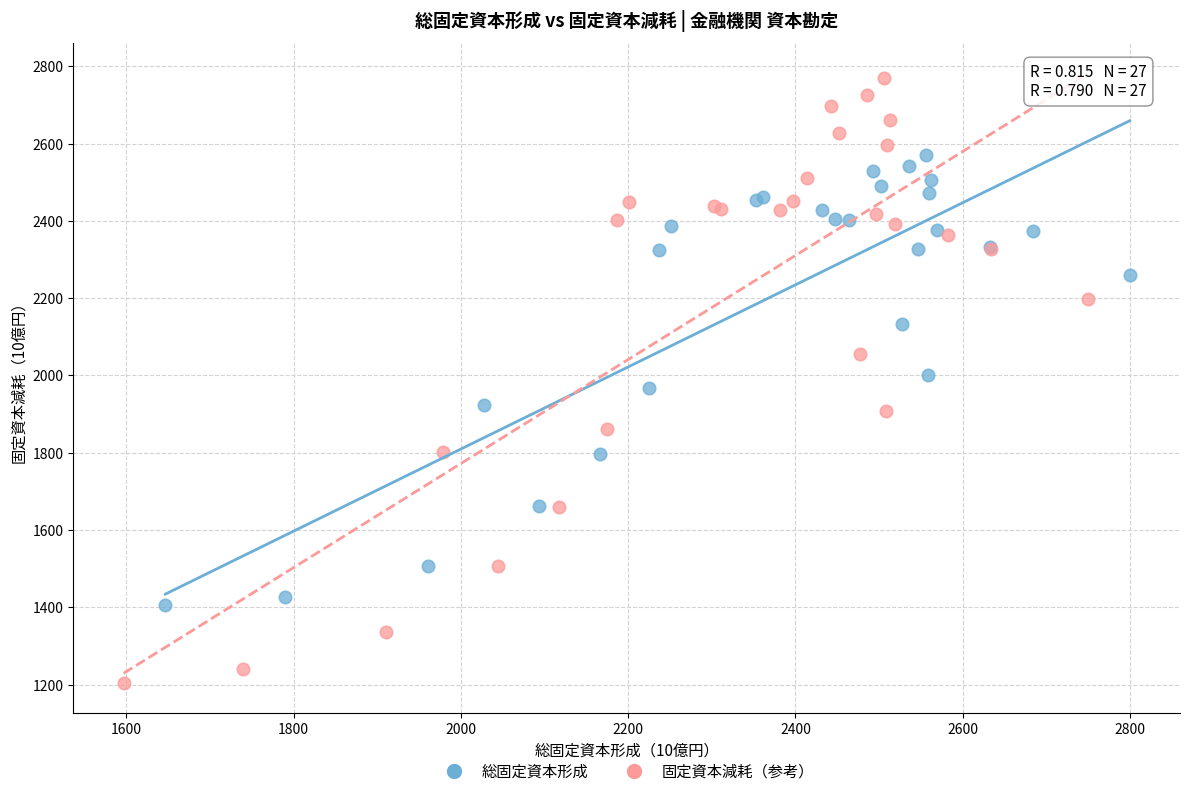

Which series reaches the maximum Y coordinate?

固定資本減耗（参考）